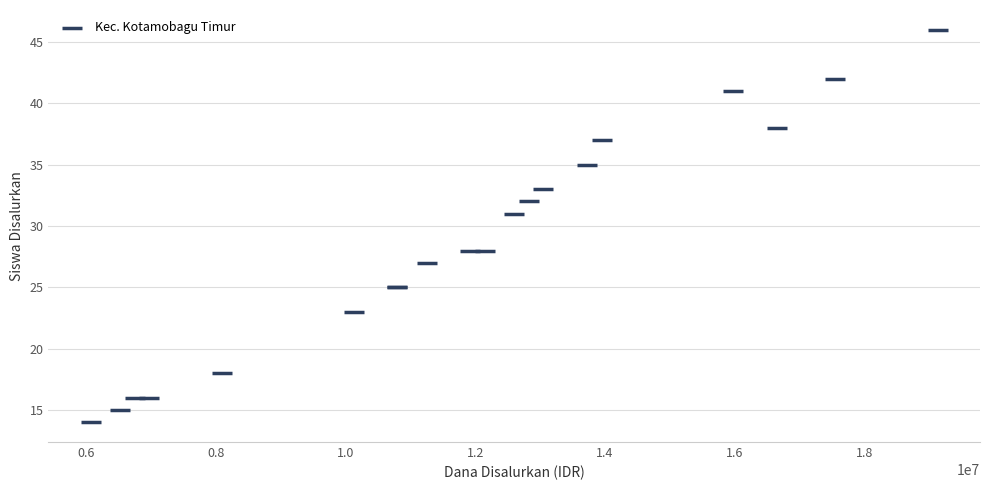

What Y value in the scatter plot is closest to 30?

31